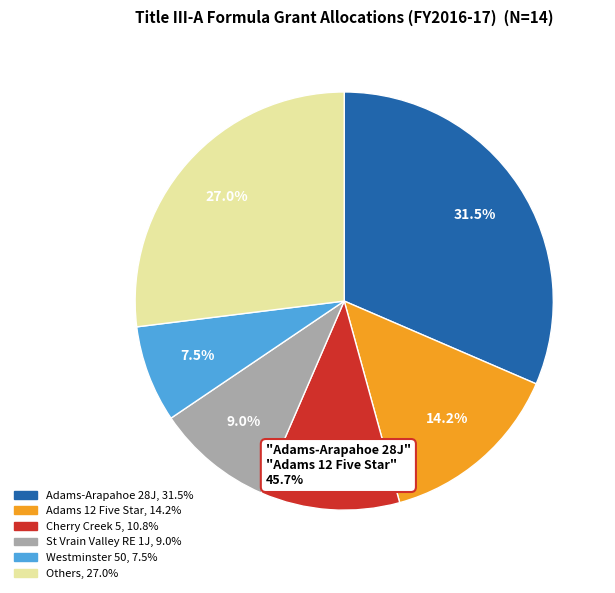

Is there a majority slice in this chart?

No